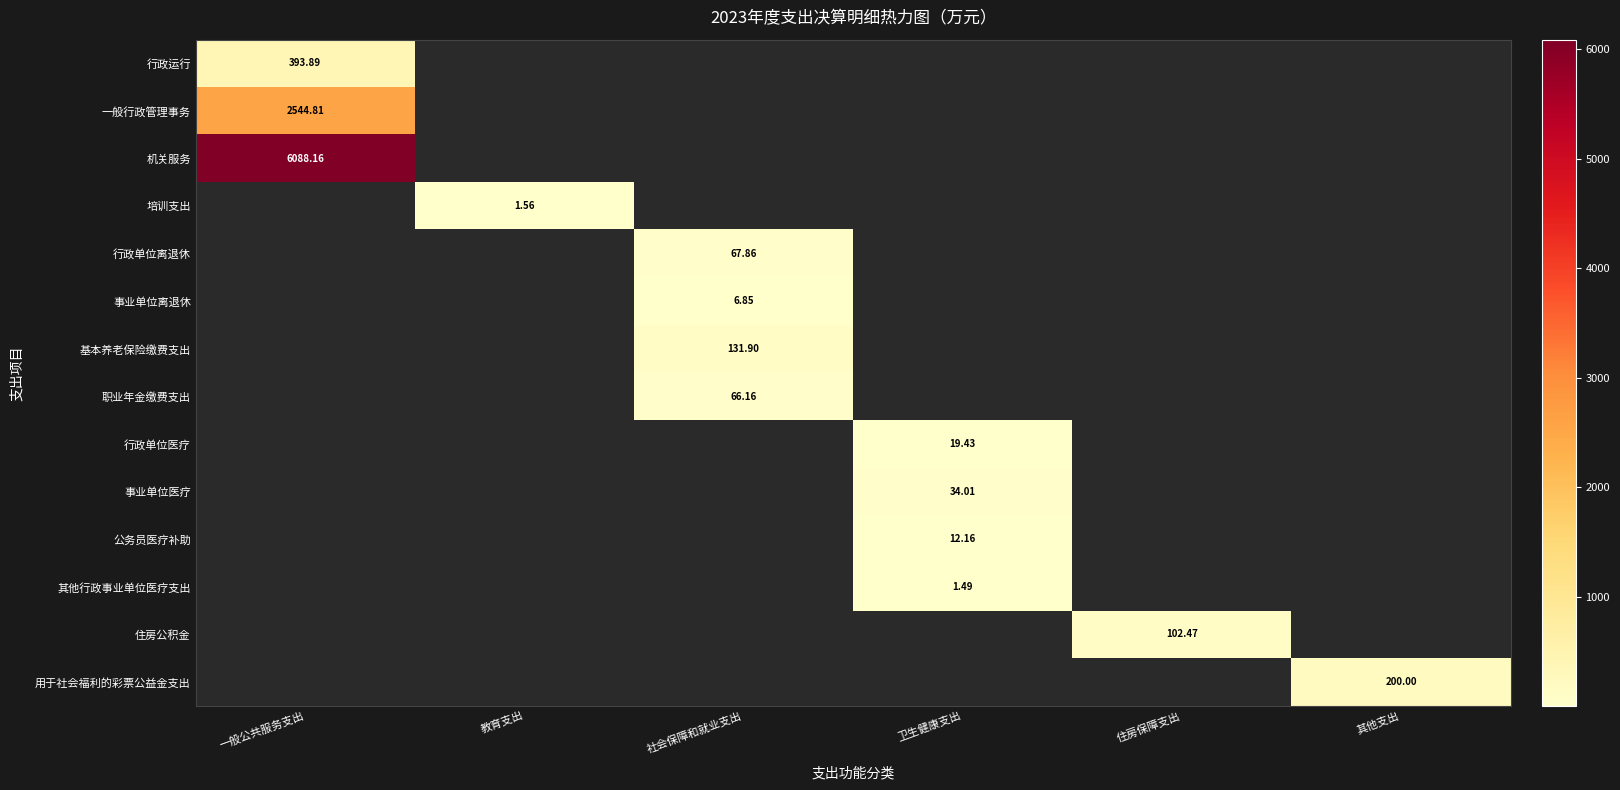

How many data points does each series have?

6